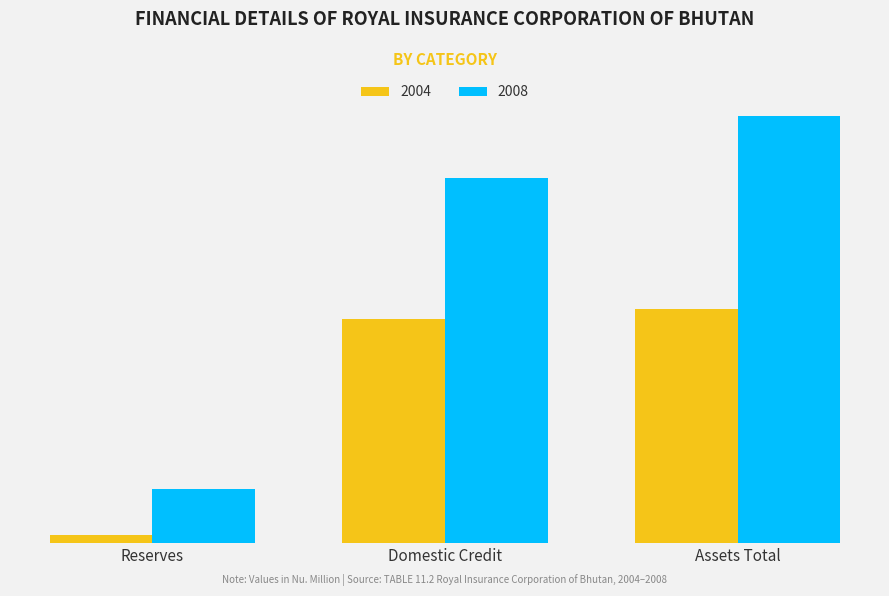

Which series has the largest total across all categories?

2008